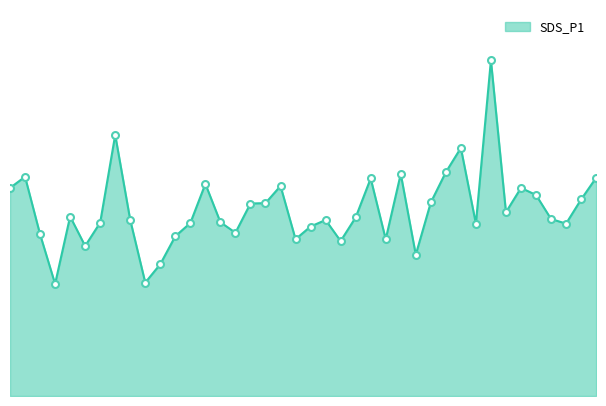

Is this an area chart (filled region under the line)?

Yes